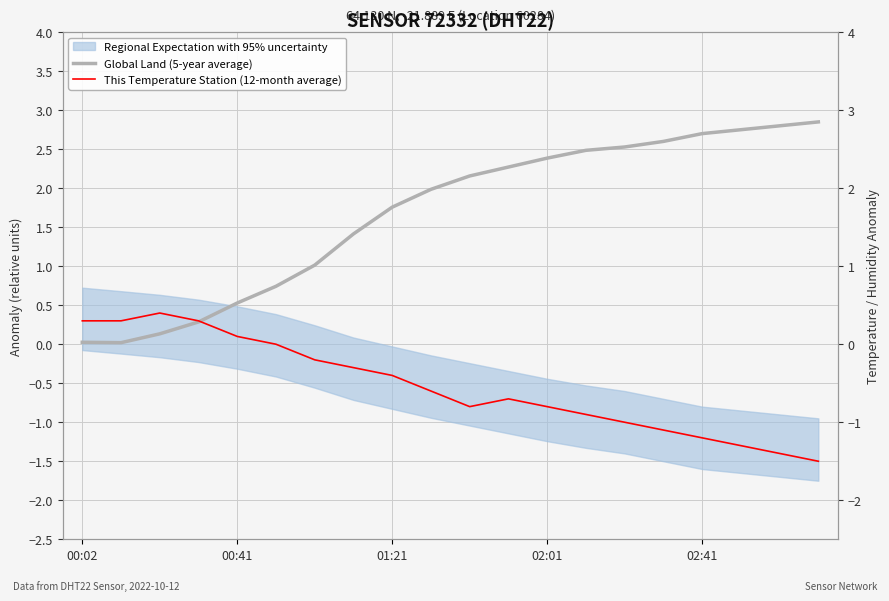

Which series changed the most between 11 and 12?

Global Land (5-year average)